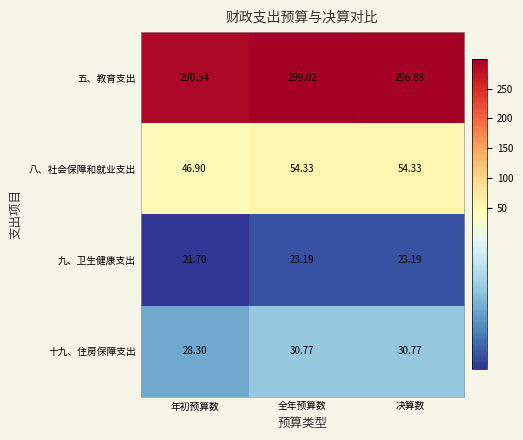

Where is 十九、住房保障支出 nearest to the value 29?

年初预算数